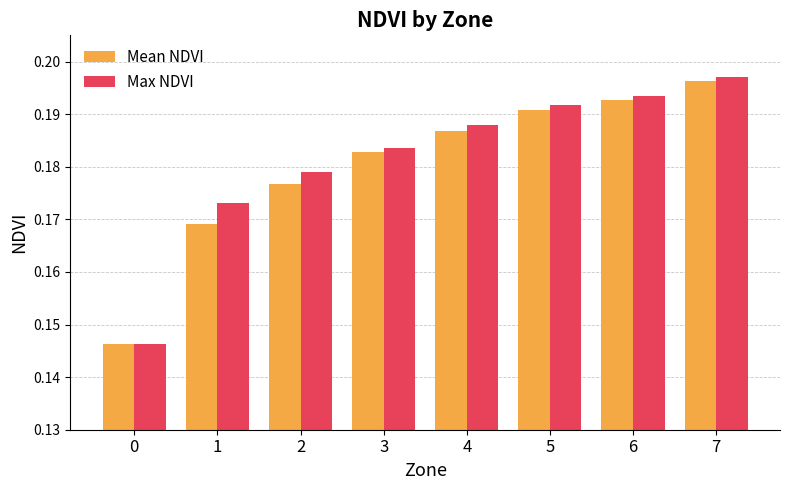

The Max NDVI series shows 0.3 at 7. True or false?

False